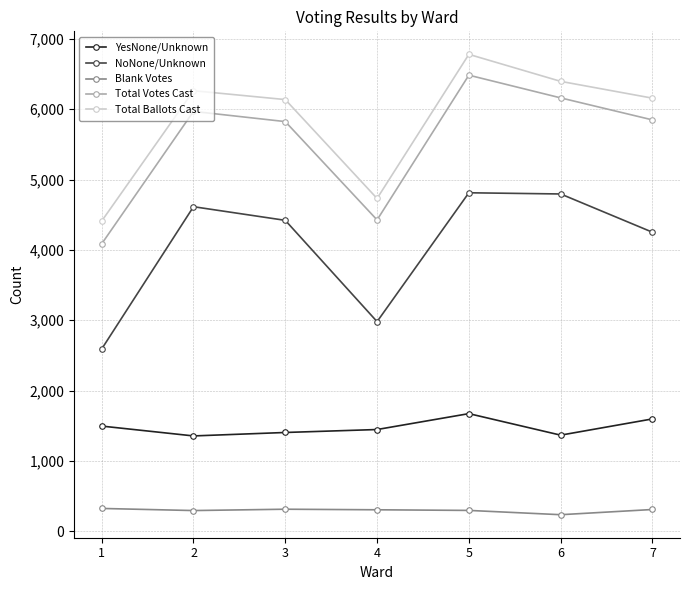

Rank the series by their maximum value, from lowest to highest.

Blank Votes, YesNone/Unknown, NoNone/Unknown, Total Votes Cast, Total Ballots Cast